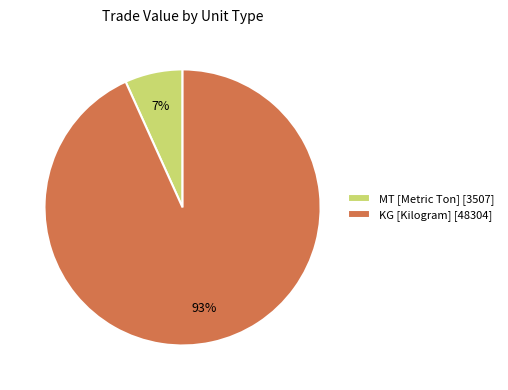

Which has a higher value, KG [Kilogram] [48304] or MT [Metric Ton] [3507]?

KG [Kilogram] [48304]